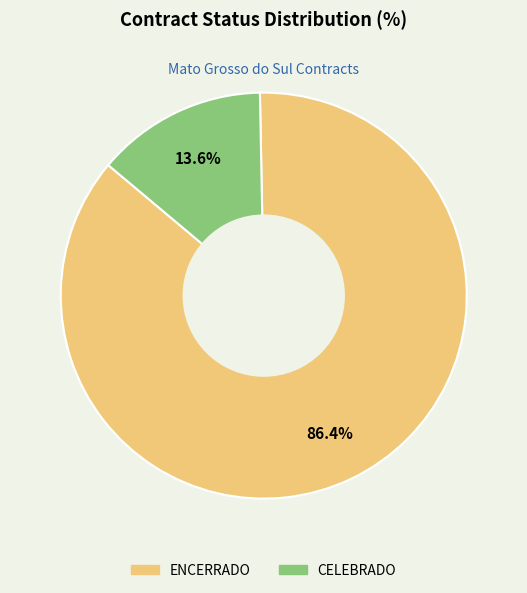

True or false: CELEBRADO accounts for 14% of the total.

True